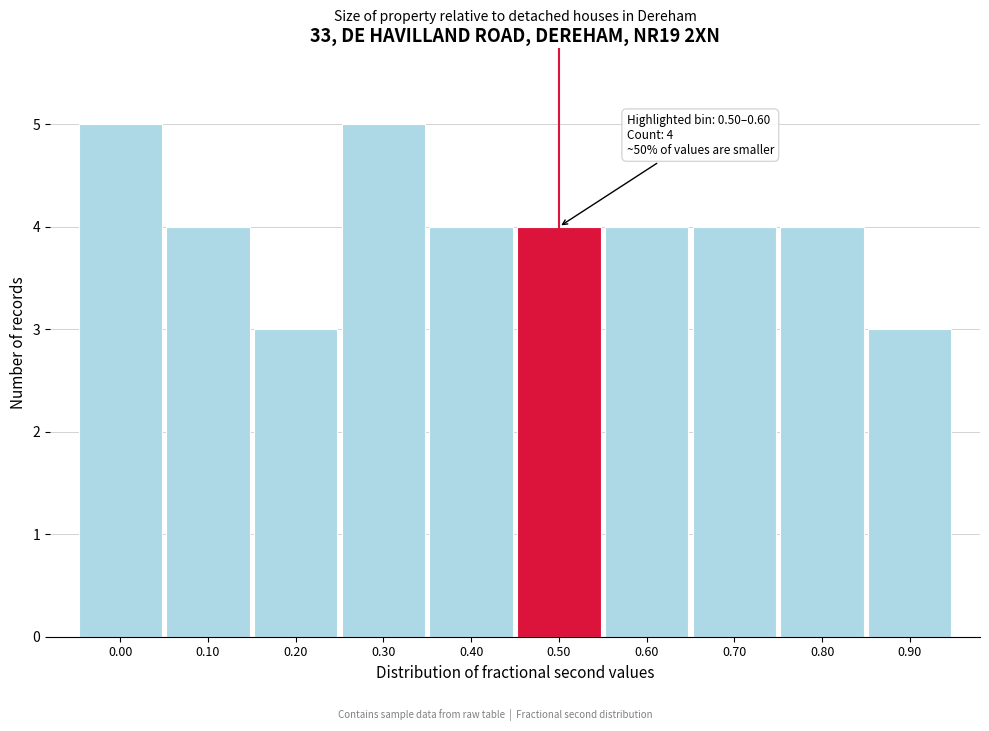

Reading left to right, extract all data points from this chart.

5	4	3	5	4	4	4	4	4	3